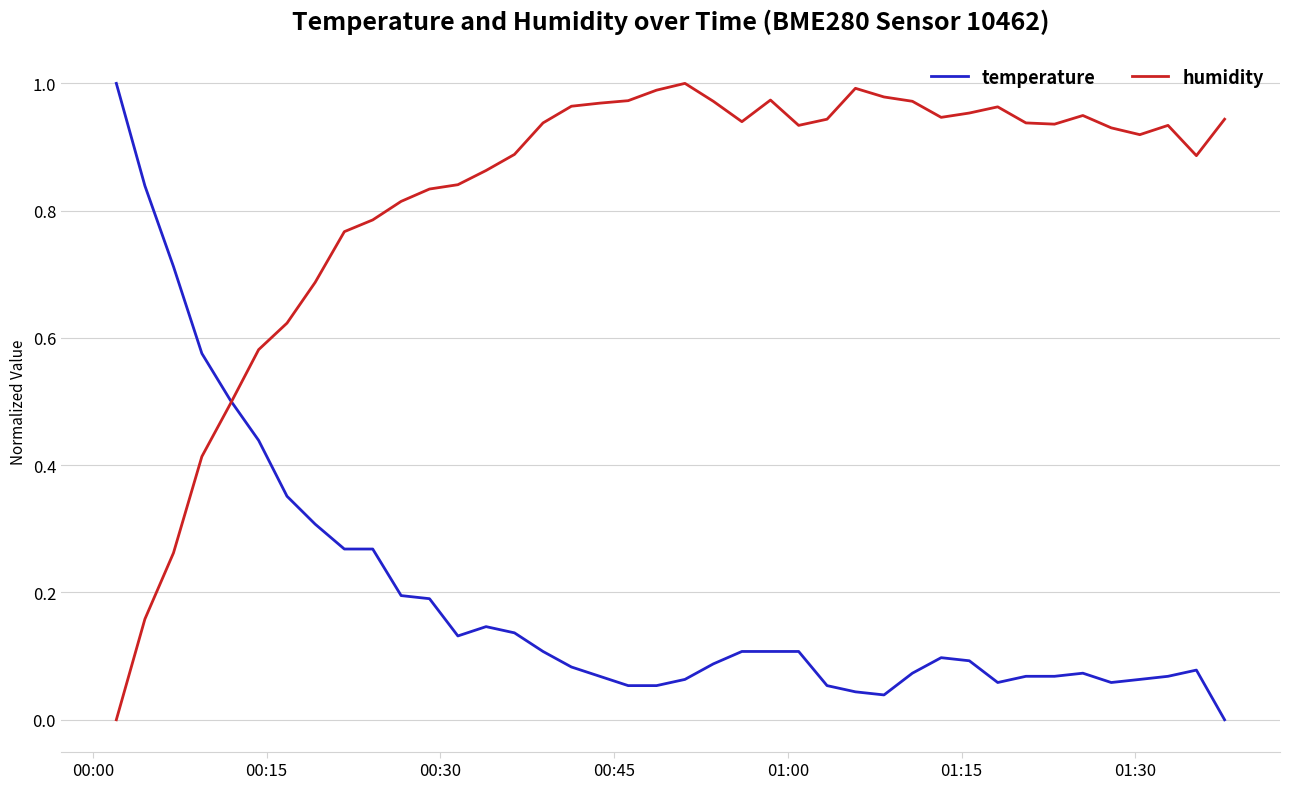

Which series has the largest total across all categories?

humidity